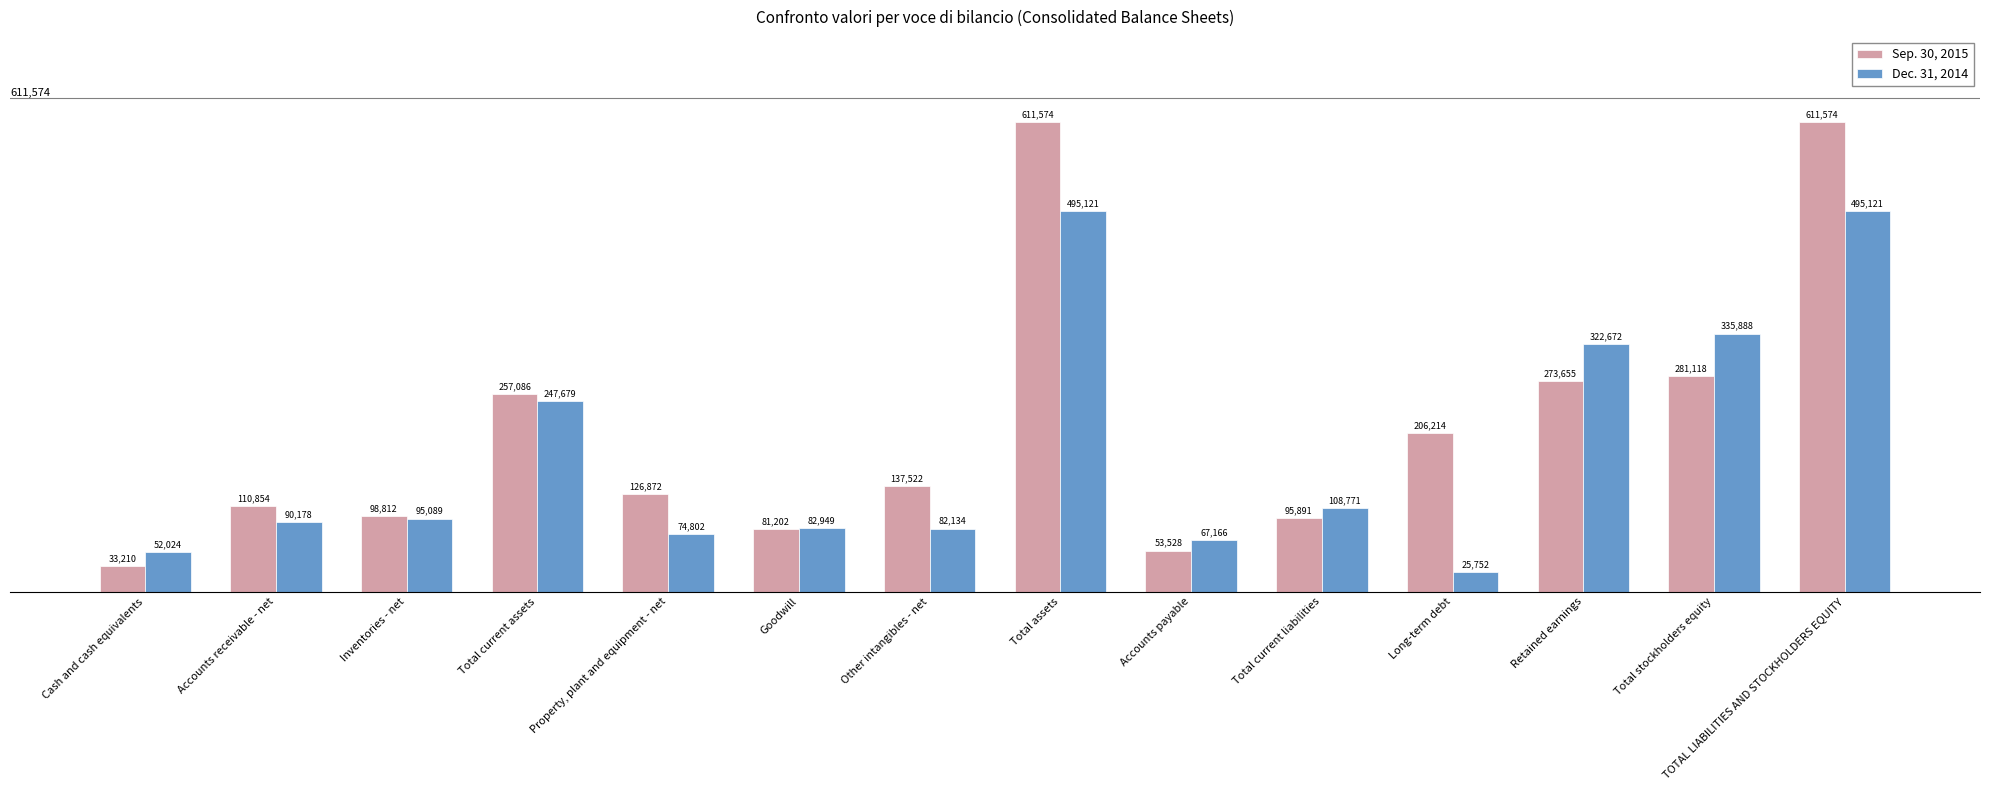

What is the difference between the highest and lowest values at Long-term debt?

180462